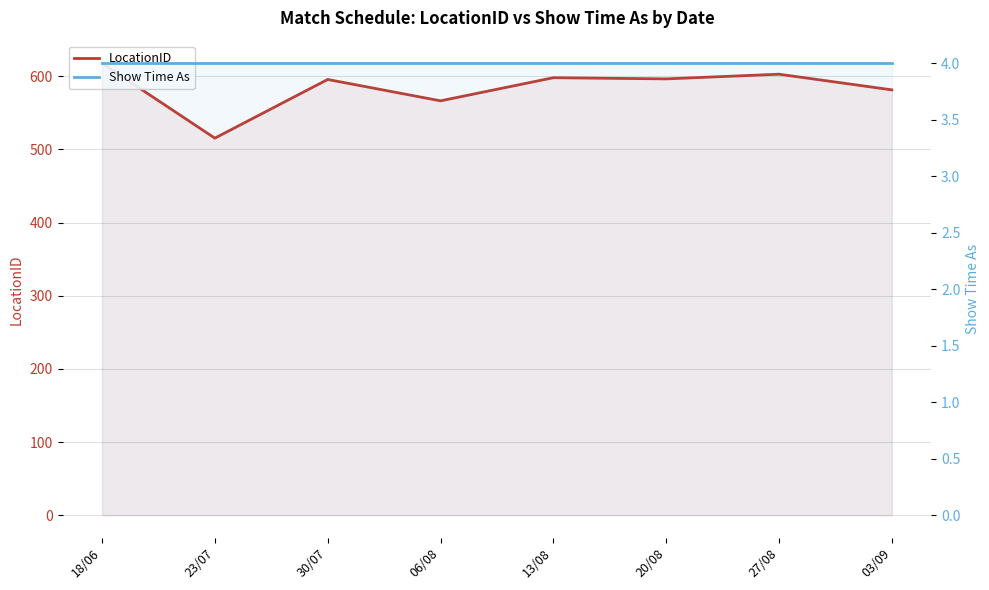

True or false: Show Time As and LocationID intersect in this chart.

False